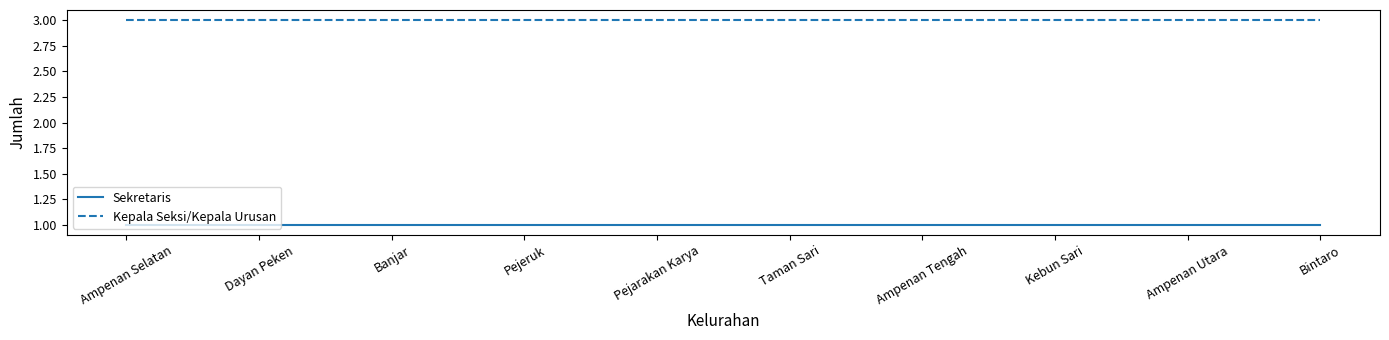

What is the lowest value of the Kepala Seksi/Kepala Urusan series?

3